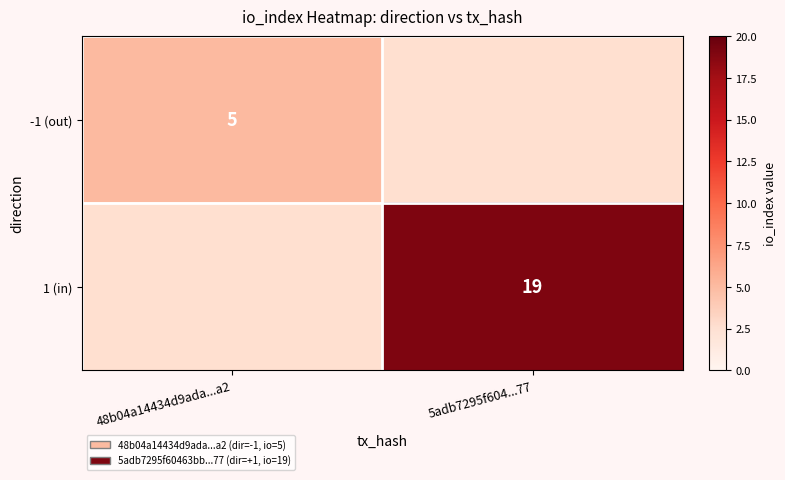

Is the value of -1 (out) at 48b04a14434d9ada...a2 greater than the value of 1 (in) at 5adb7295f604...77?

No